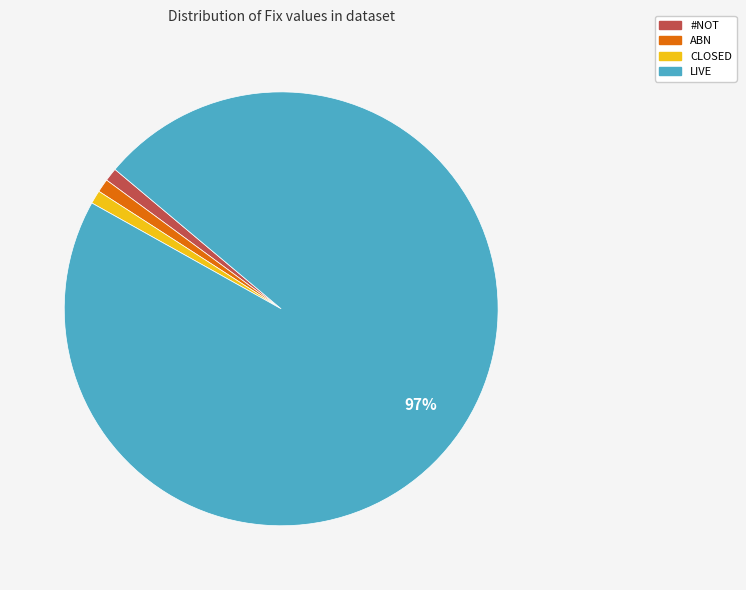

Which slice is the largest?

LIVE